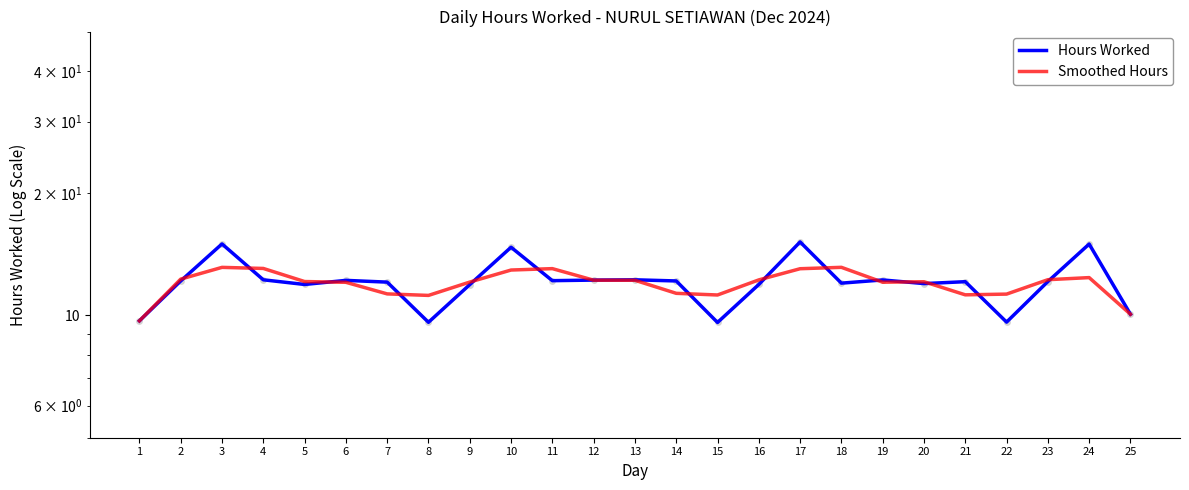

Is the value of Smoothed Hours at 17 greater than the value of Hours Worked at 17?

No